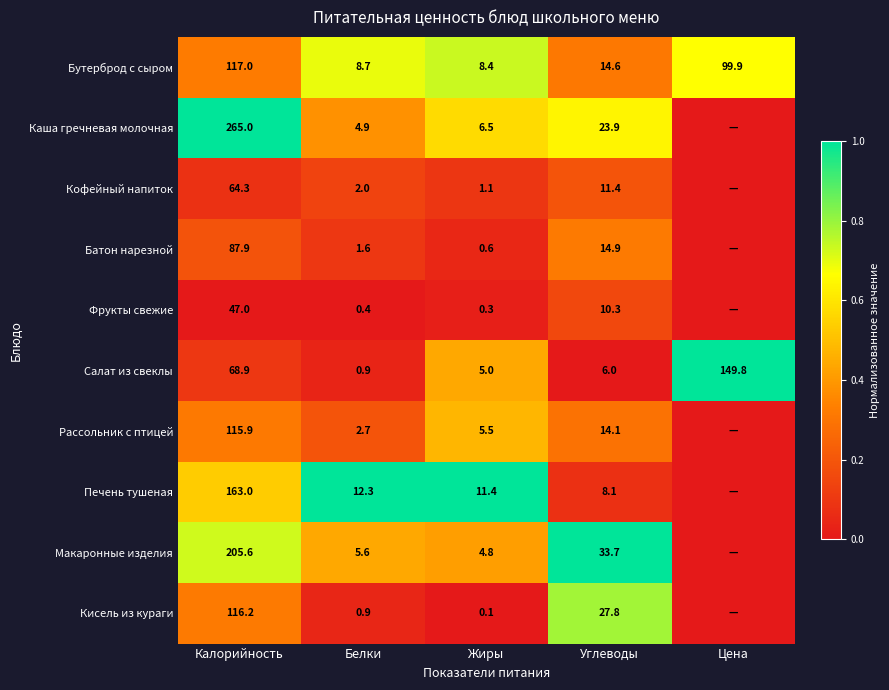

What is the difference between the highest and lowest values at Белки?

11.9